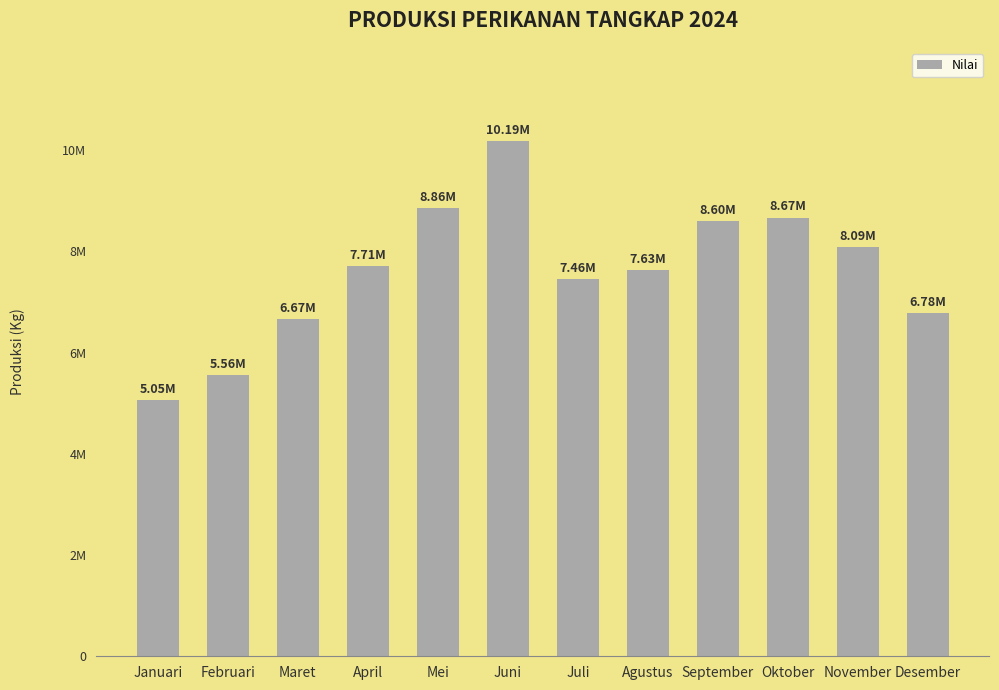

At which category does the chart reach its peak across all series?

Juni